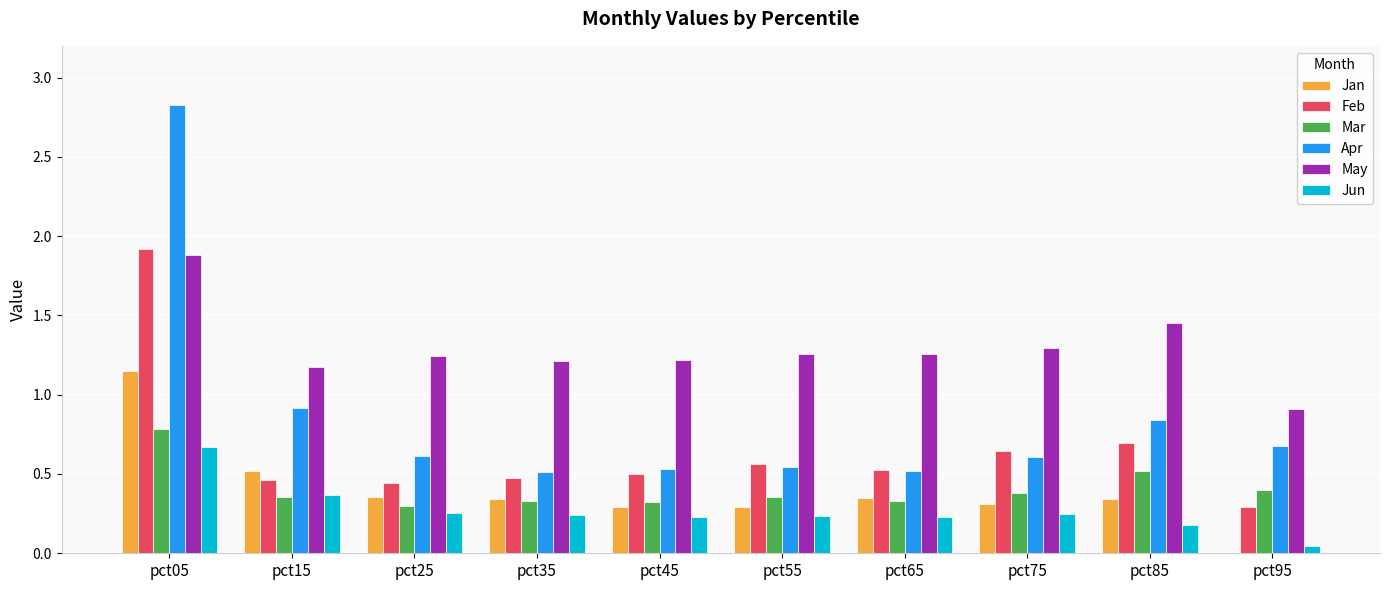

Does the chart contain stacked bars?

No